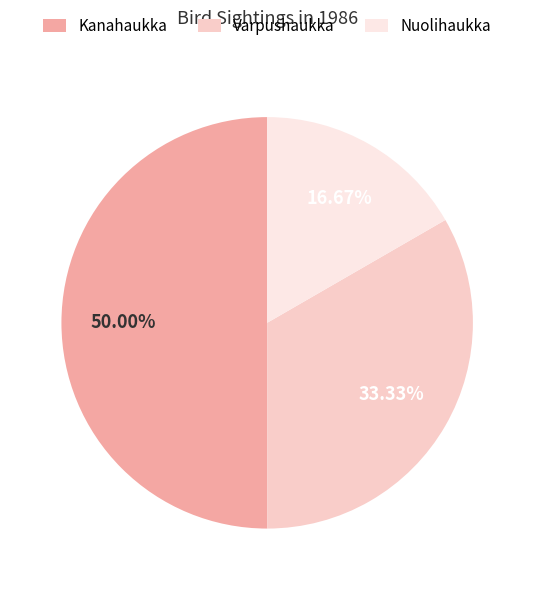

What is the largest slice in the pie chart?

Kanahaukka